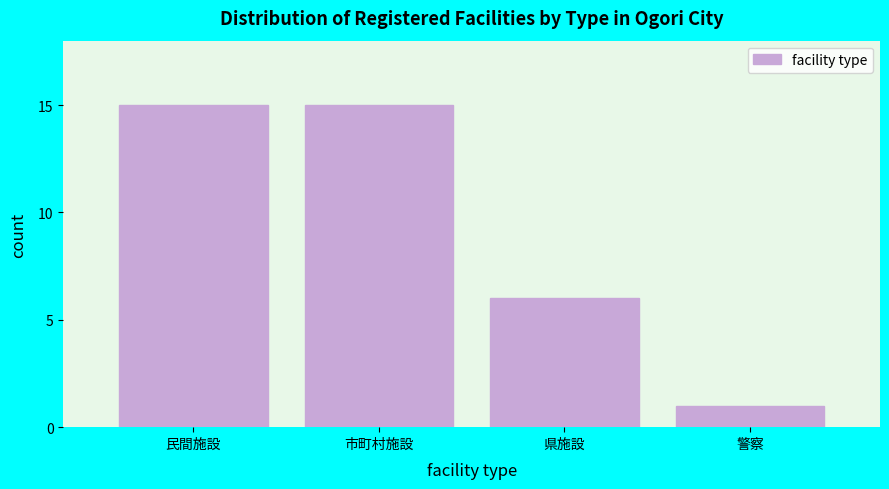

Reading left to right, what are all the values shown in this chart?

15	15	6	1